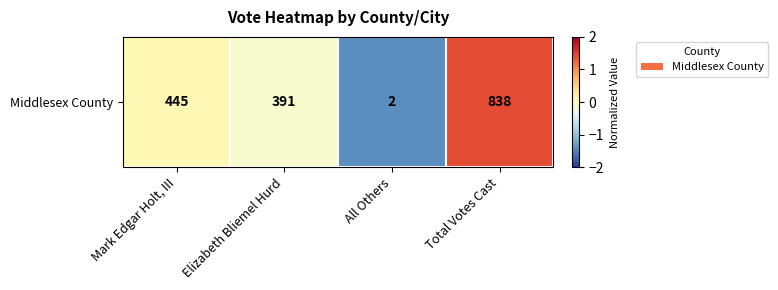

What is the minimum value shown in the chart?

-1.4